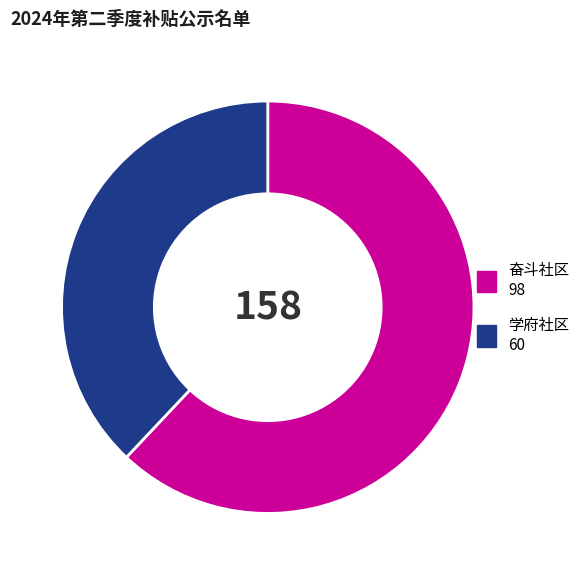

How many slices are in this pie chart?

2